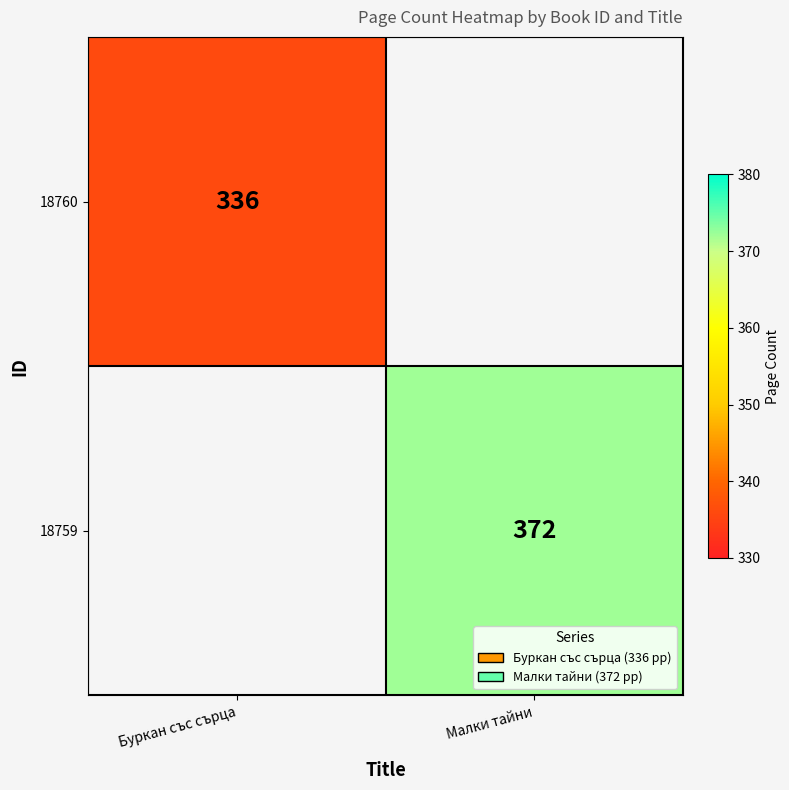

Is the value of 18759 at Малки тайни greater than the value of 18760 at Буркан със сърца?

Yes